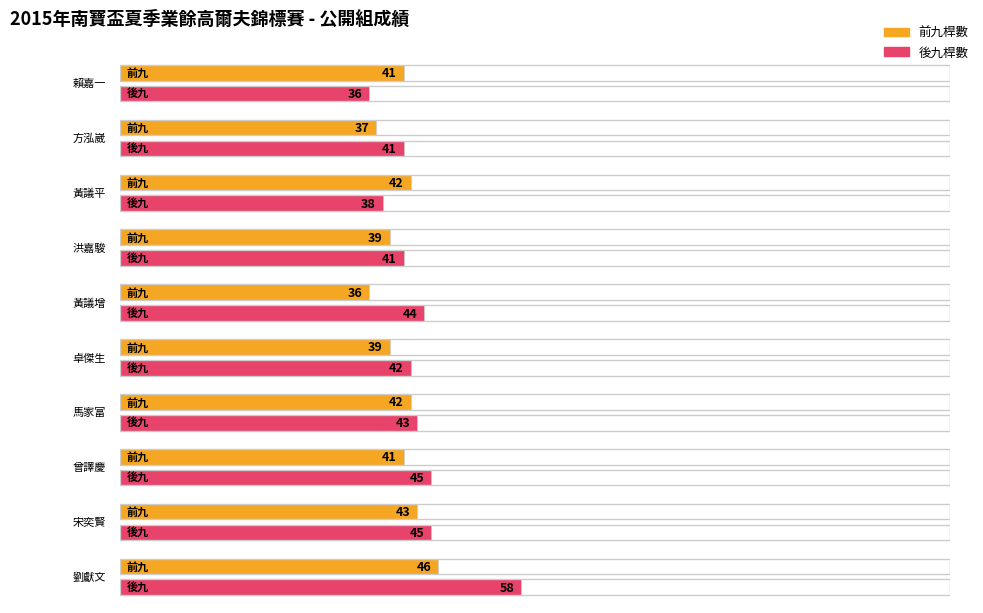

Rank the series by their average value, from lowest to highest.

前九, 後九